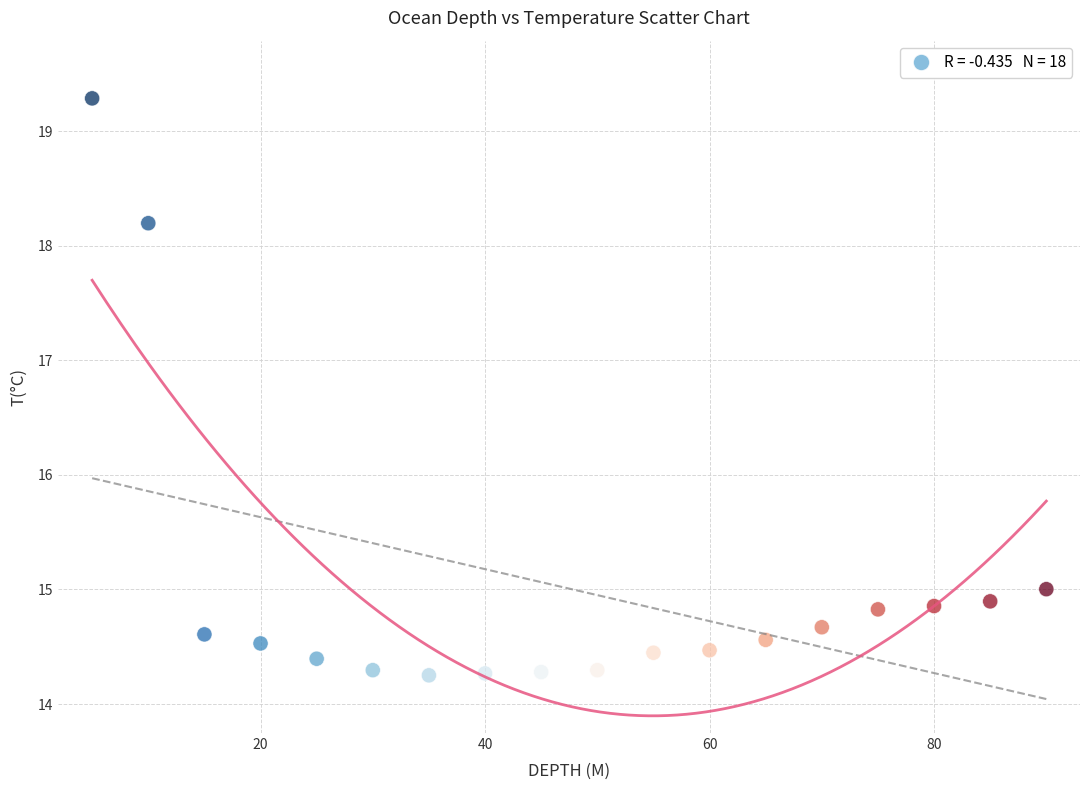

What is the range of X values (max minus min)?

85.0